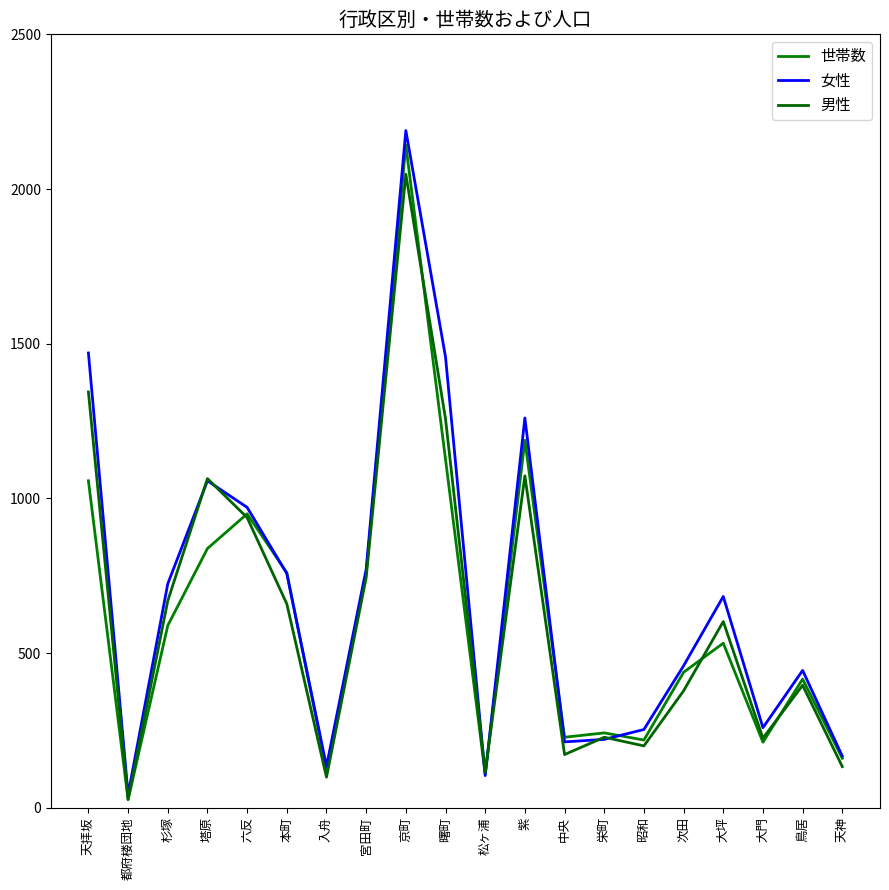

In 男性, how many points are higher than both neighbors (excluding endpoints)?

6